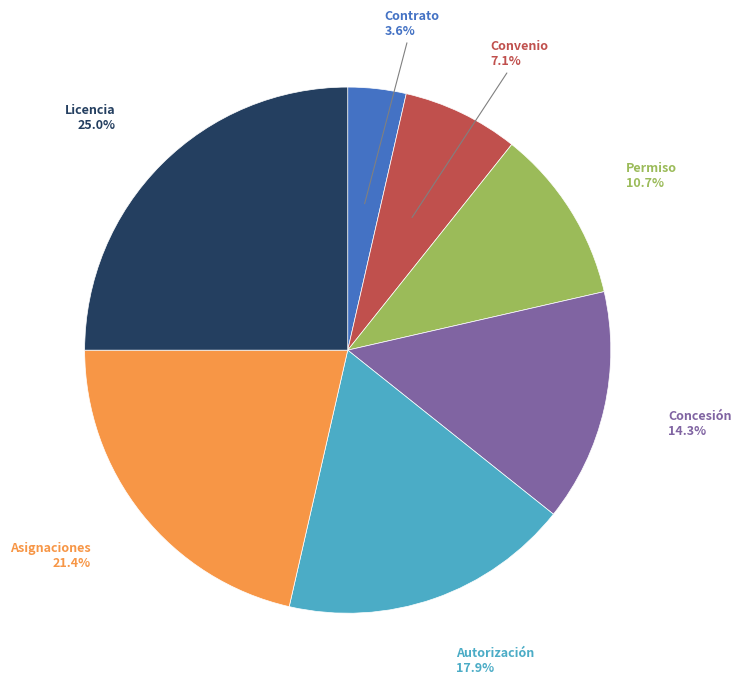

What is the largest slice in the pie chart?

Licencia